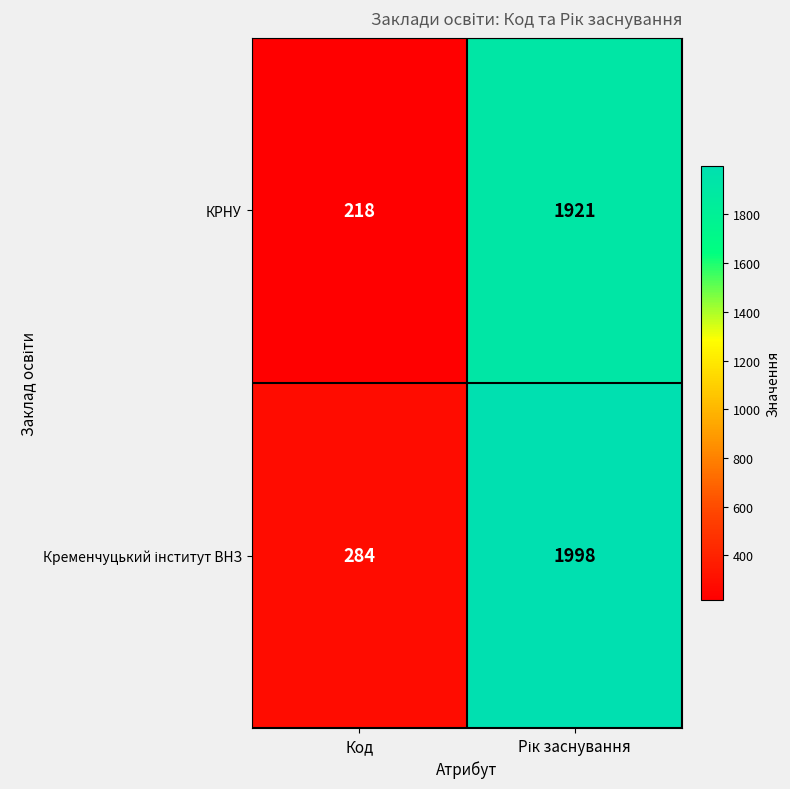

What is the maximum value shown in the chart?

1998